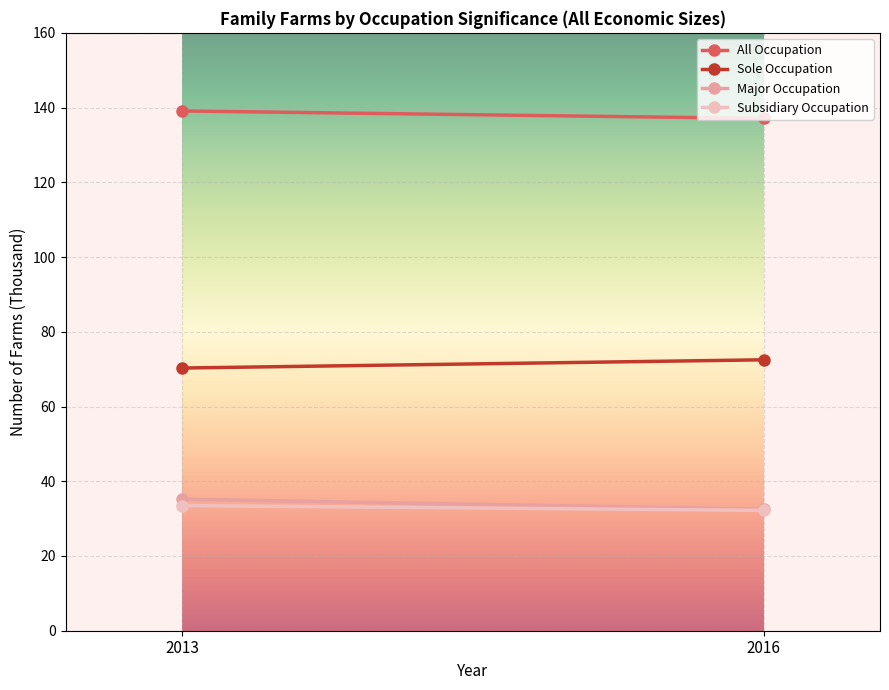

Reading right to left, extract all data points from this chart.

All Occupation: 137.1	139.1
Sole Occupation: 72.5	70.3
Major Occupation: 32.5	35.2
Subsidiary Occupation: 32.2	33.5